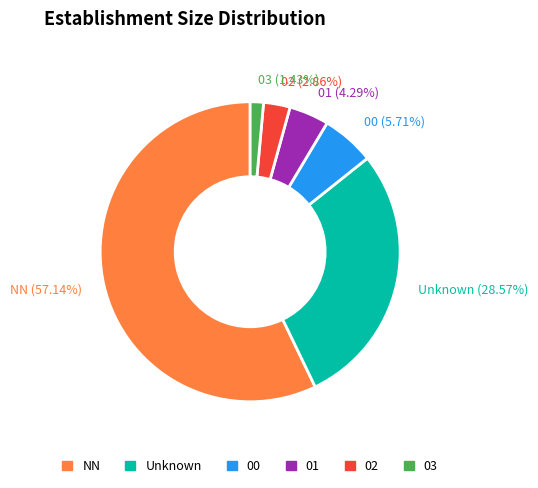

Is the sum of 00 and 02 greater than half?

No